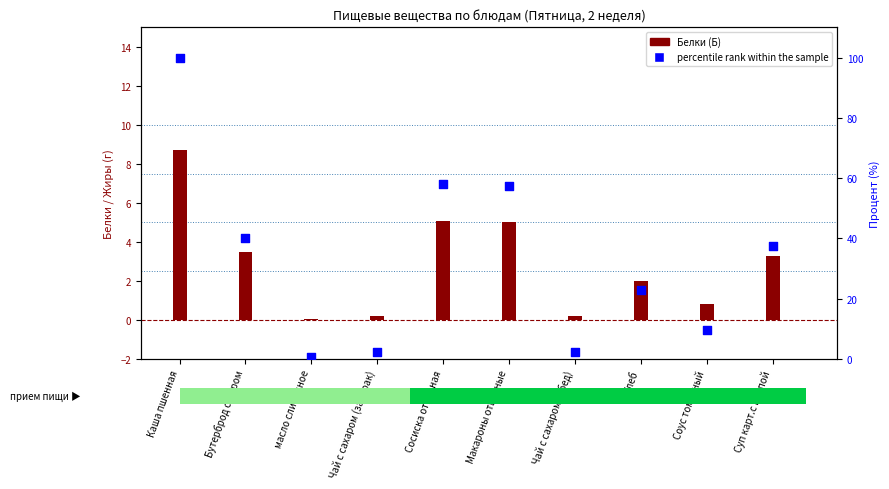

Is the value of percentile rank within the sample at Соус томатный greater than the value of Белки (Б) at Суп карт.с крупой?

Yes